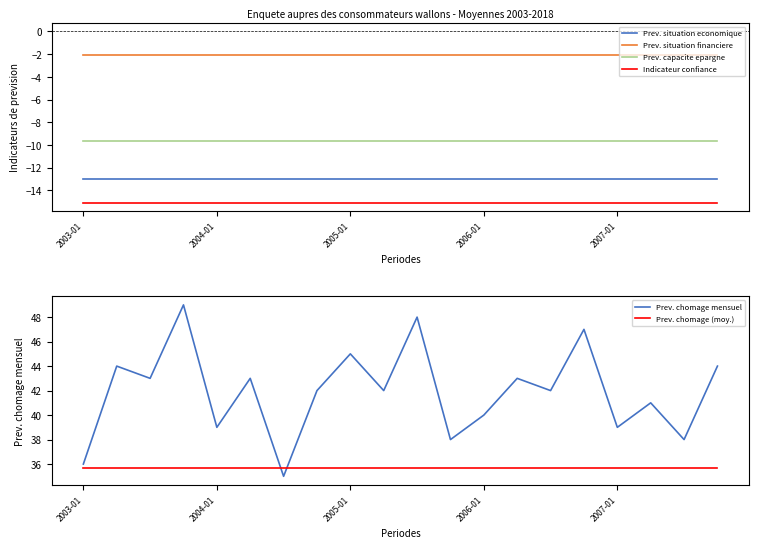

At which label is Prev. capacite epargne closest to -9?

2003-01